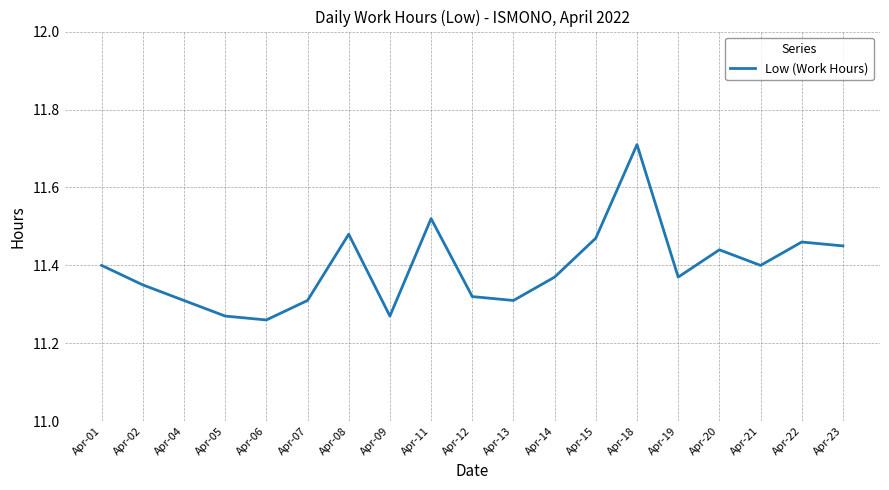

Between Apr-21 and Apr-11, which is larger?

Apr-11